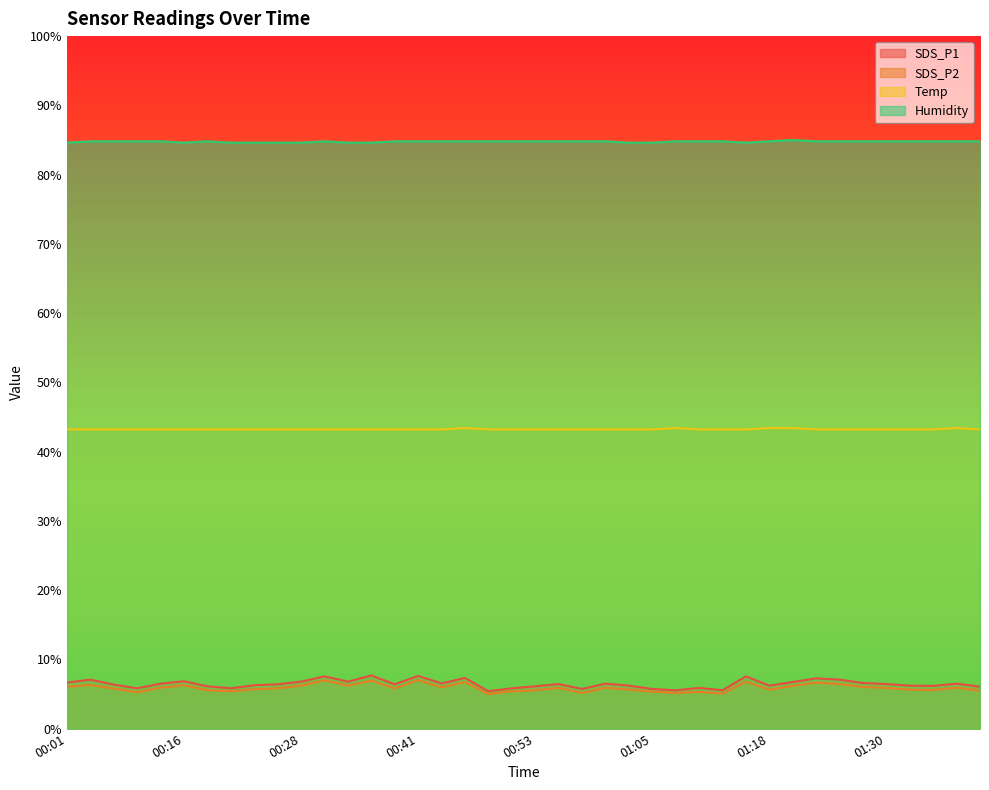

Where is the first local maximum for Humidity?

00:18